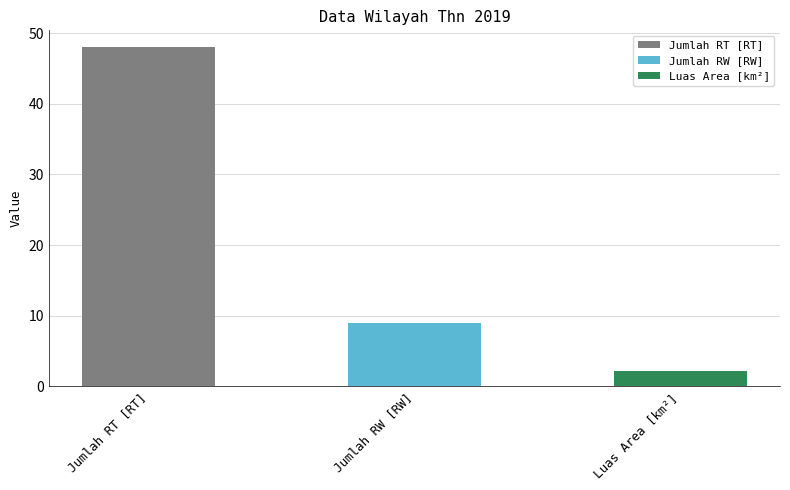

Reading left to right, what are all the values shown in this chart?

Jumlah RT [RT]=48.0	Jumlah RW [RW]=9.0	Luas Area [km²]=2.1